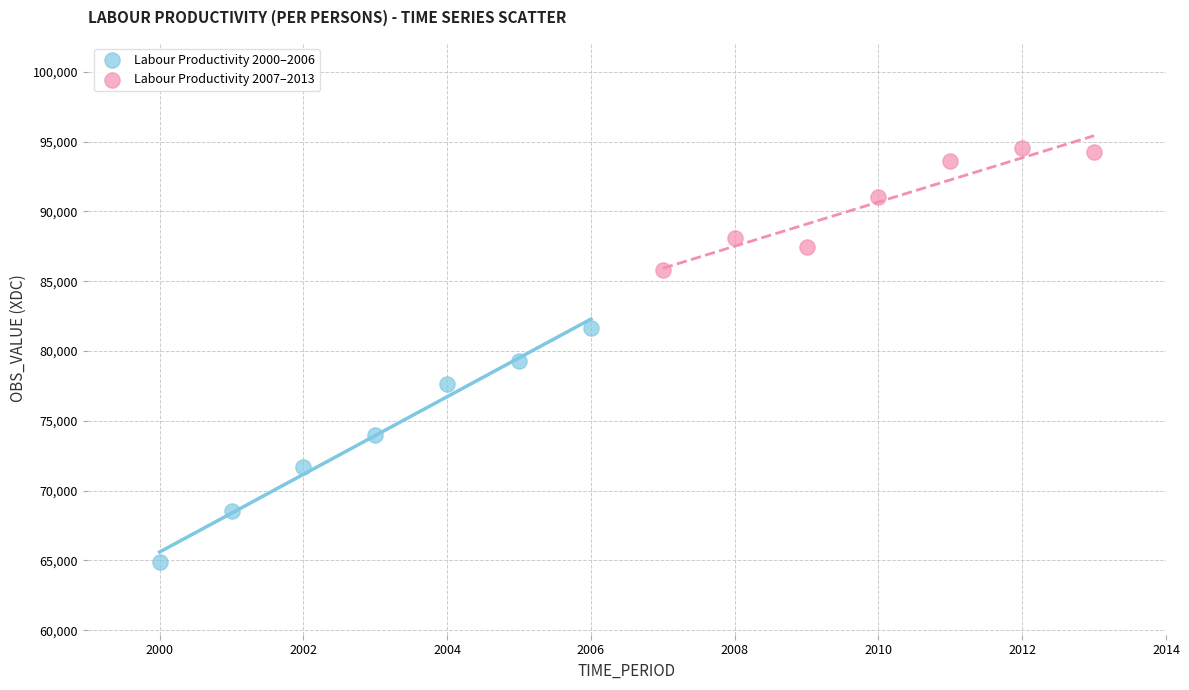

What are all the series names shown in the legend?

Labour Productivity 2000–2006, Labour Productivity 2007–2013